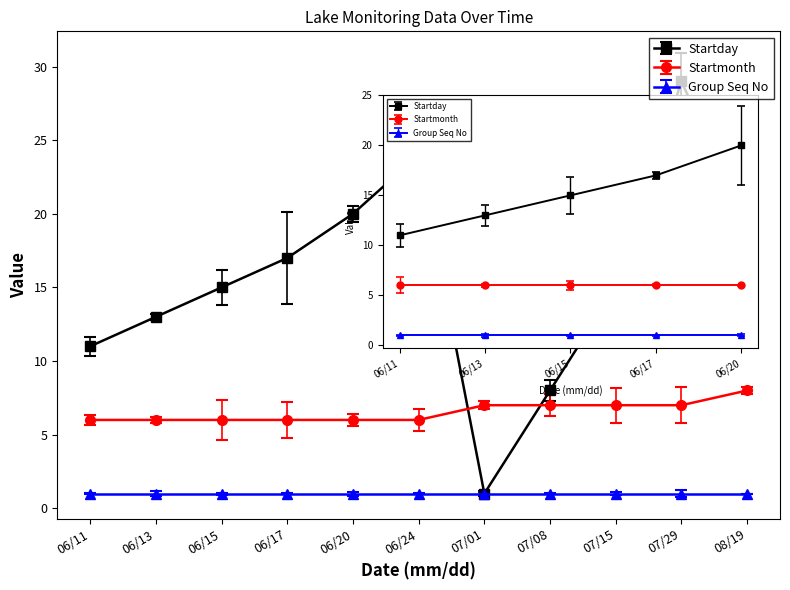

The value of Startday at 06/13 is 13. True or false?

True